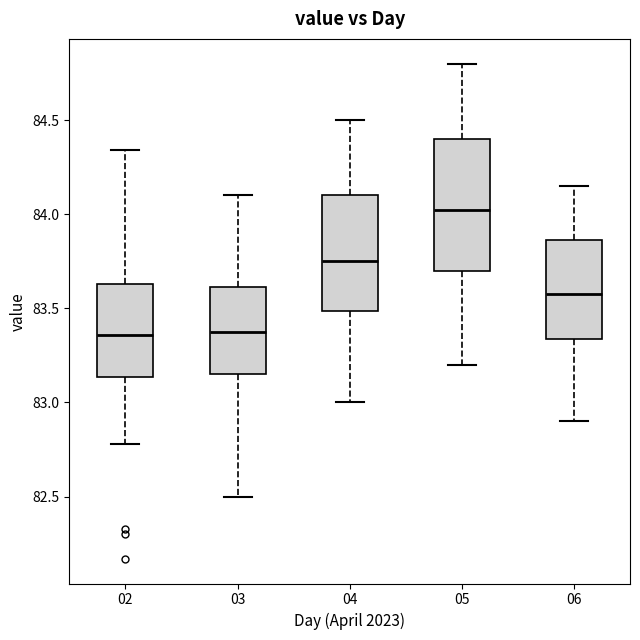

Reading left to right, transcribe this box plot: for each box, give where its median line is, the range the box spans, and where its two whiskers end, as read against the y-axis. The values are not printed on the chart, so give them approximately, as read against the axis.

02: median 83.35, box 83.15 to 83.65, whiskers 82.80 to 84.35
03: median 83.40, box 83.15 to 83.60, whiskers 82.50 to 84.10
04: median 83.75, box 83.50 to 84.10, whiskers 83.00 to 84.50
05: median 84.05, box 83.70 to 84.40, whiskers 83.20 to 84.80
06: median 83.60, box 83.35 to 83.85, whiskers 82.90 to 84.15